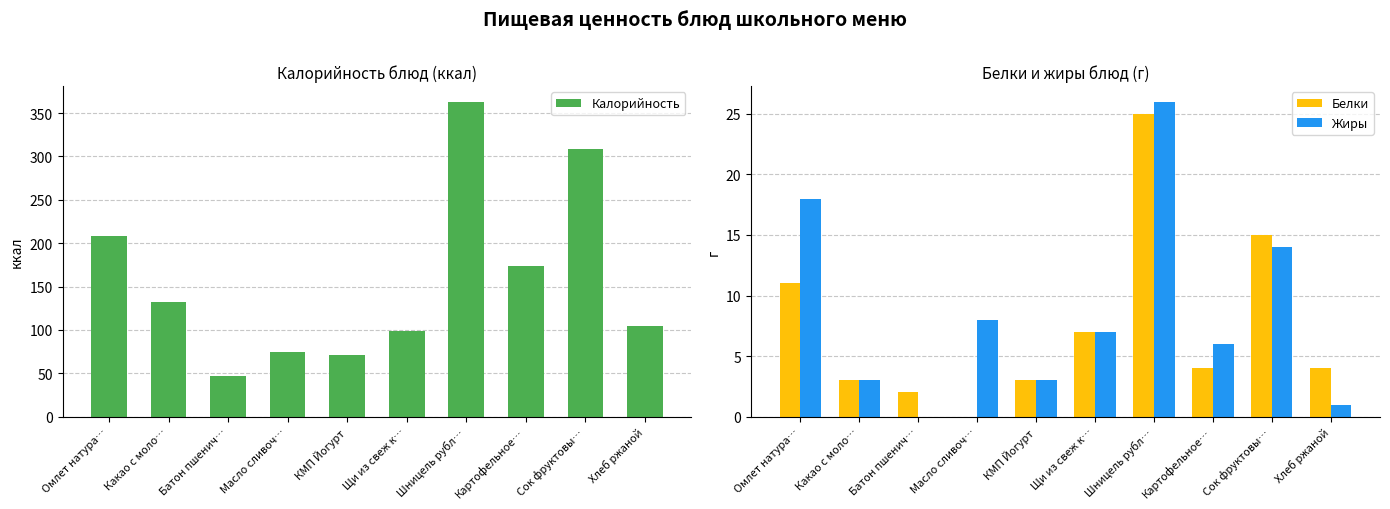

Where is Калорийность nearest to the value 205?

Омлет натура…